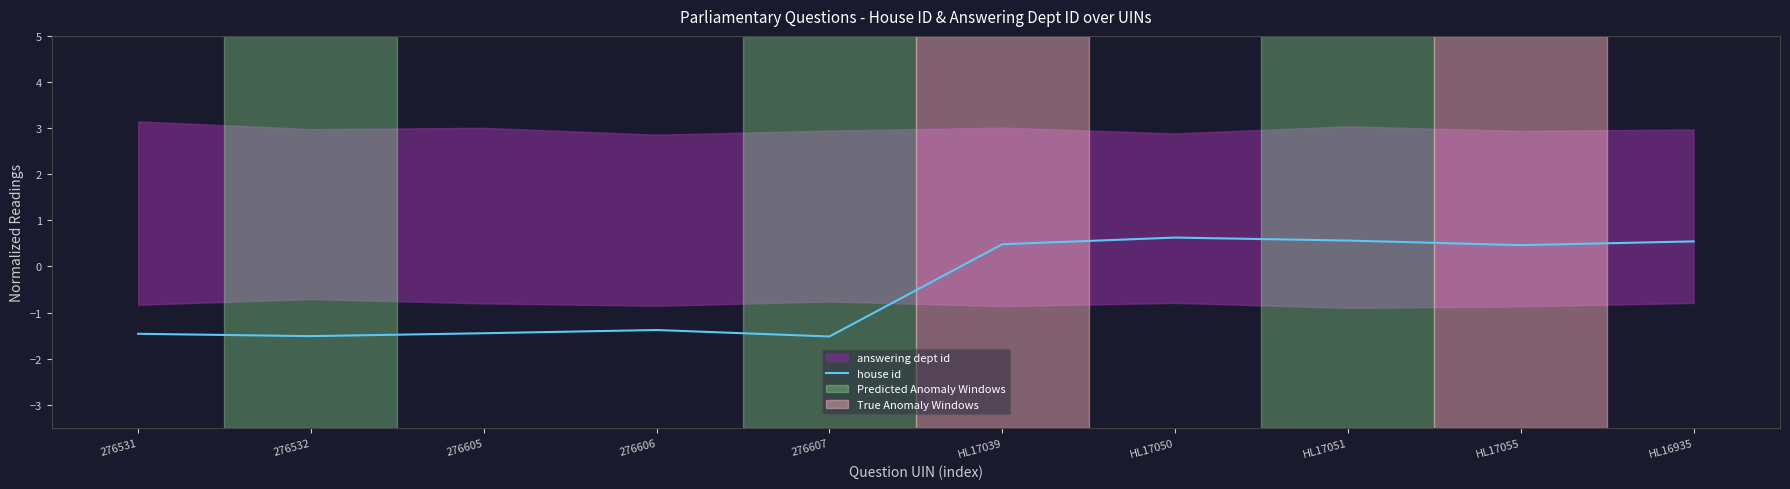

What is the sum of the values at HL17055 and HL17051?

1.0